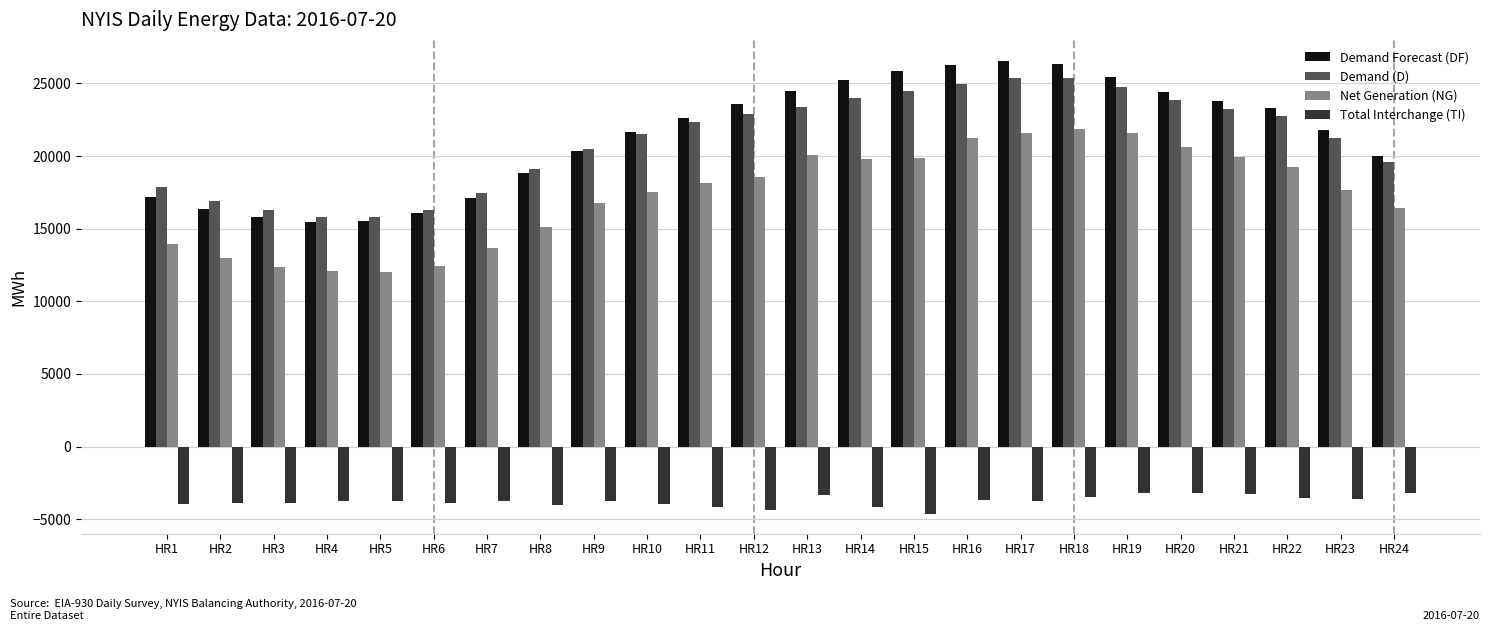

What is the average value of the Demand Forecast (DF) series?

21423